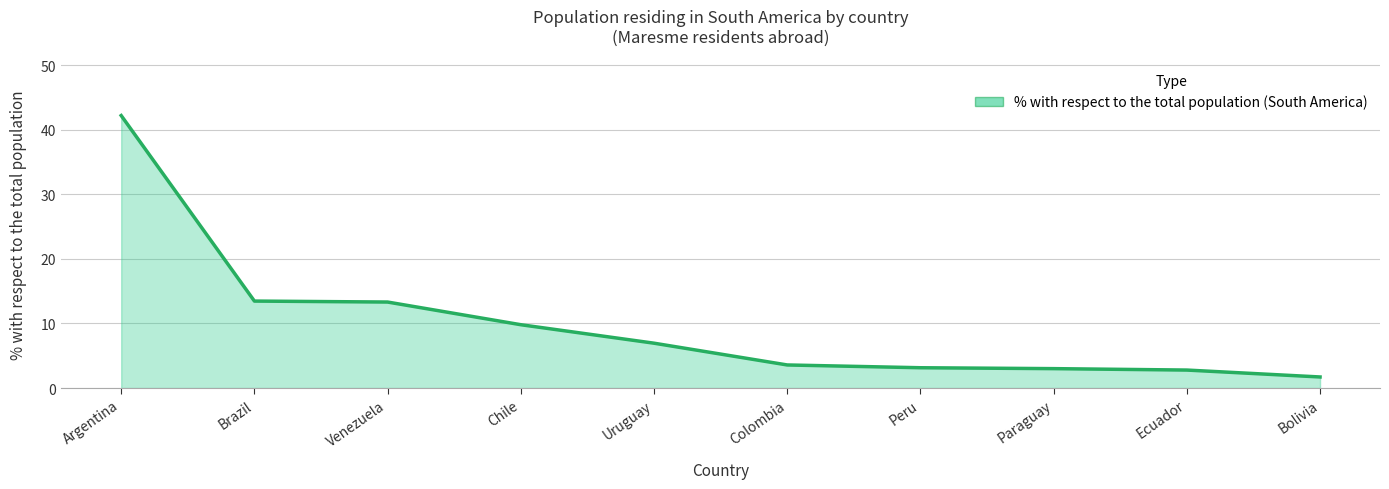

The value at Colombia is 6.0. True or false?

False